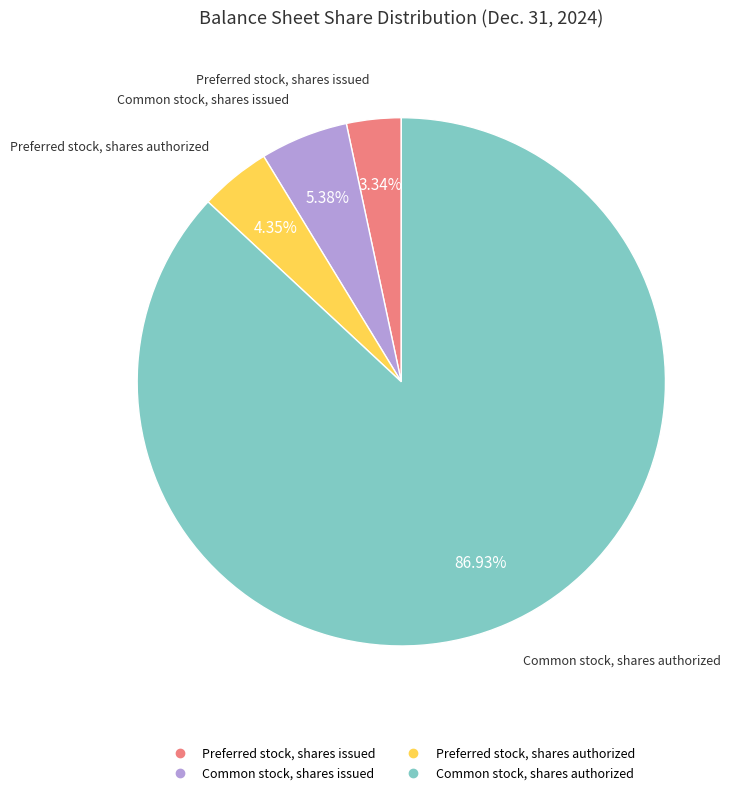

Combined, do Preferred stock, shares authorized and Common stock, shares issued account for over 50%?

No